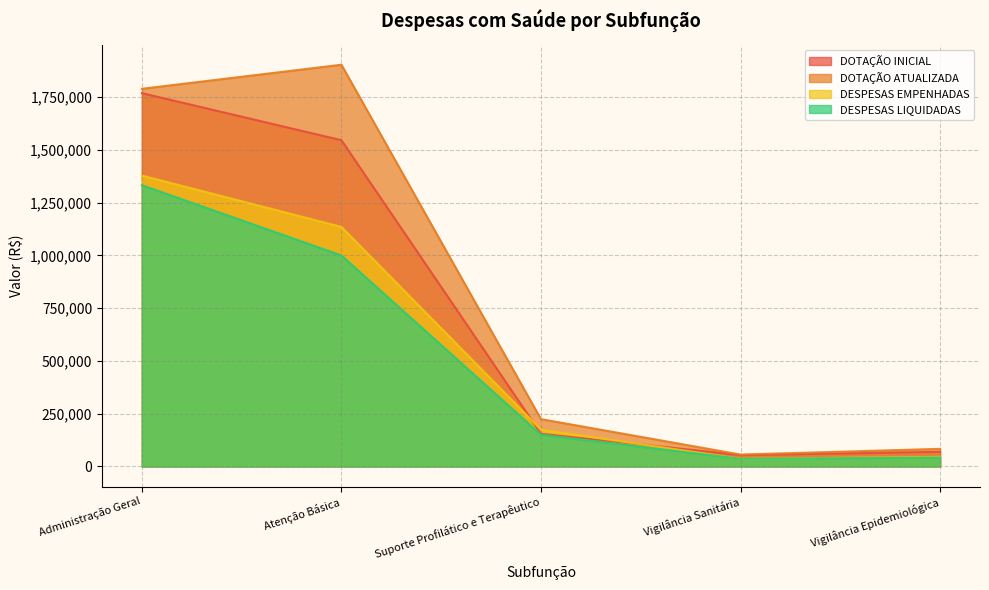

What is the approximate value of DOTAÇÃO INICIAL at Vigilância Sanitária?

54050.0